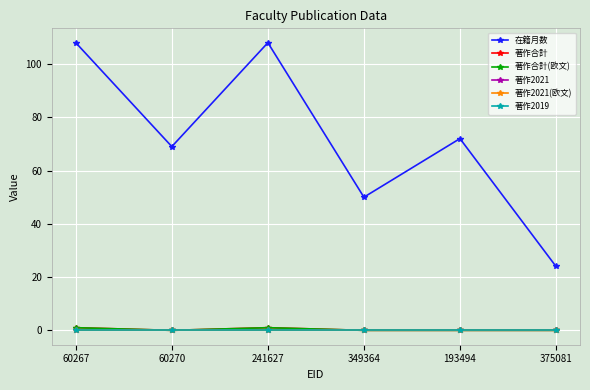

What is the difference between the maximum and minimum values in the 著作合計(欧文) series?

1